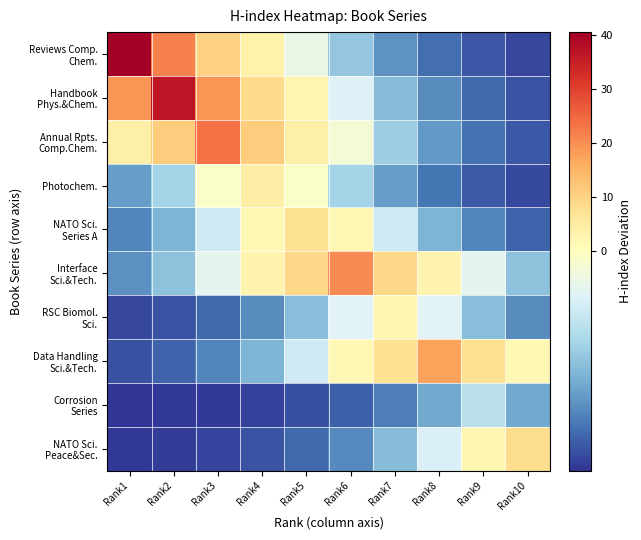

Which series has the largest total across all categories?

Handbook Phys.&Chem.